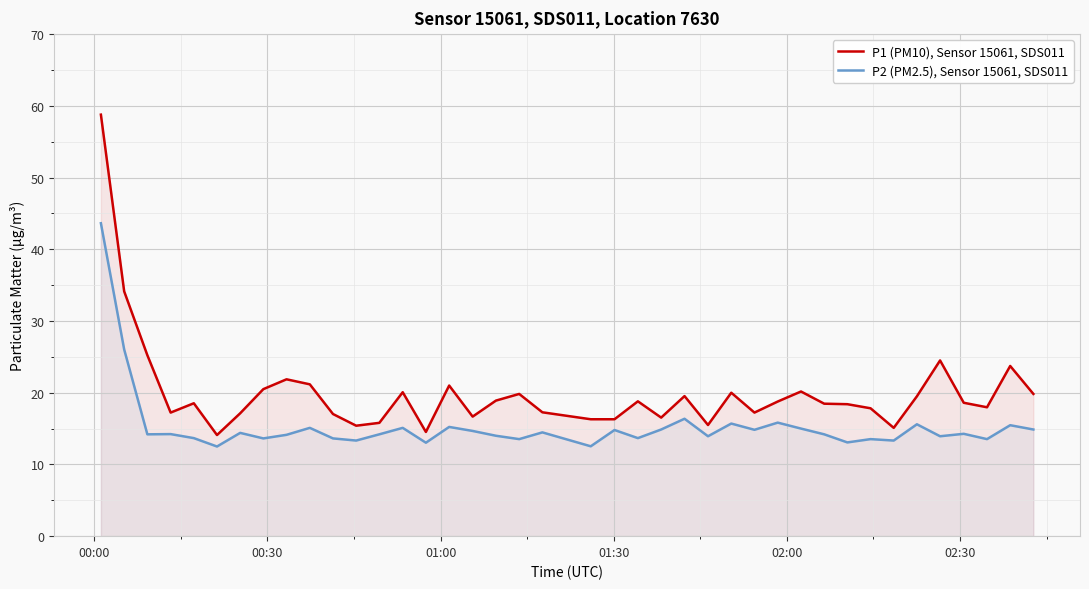

What is the maximum value for P2 (PM2.5), Sensor 15061, SDS011?

43.6